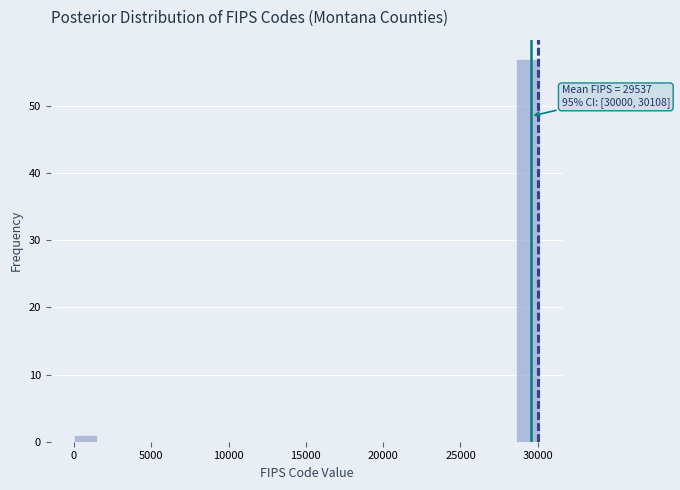

Around what value on the x-axis is the tallest bar? Give the approximate position of its centre, as read against the axis.

29500